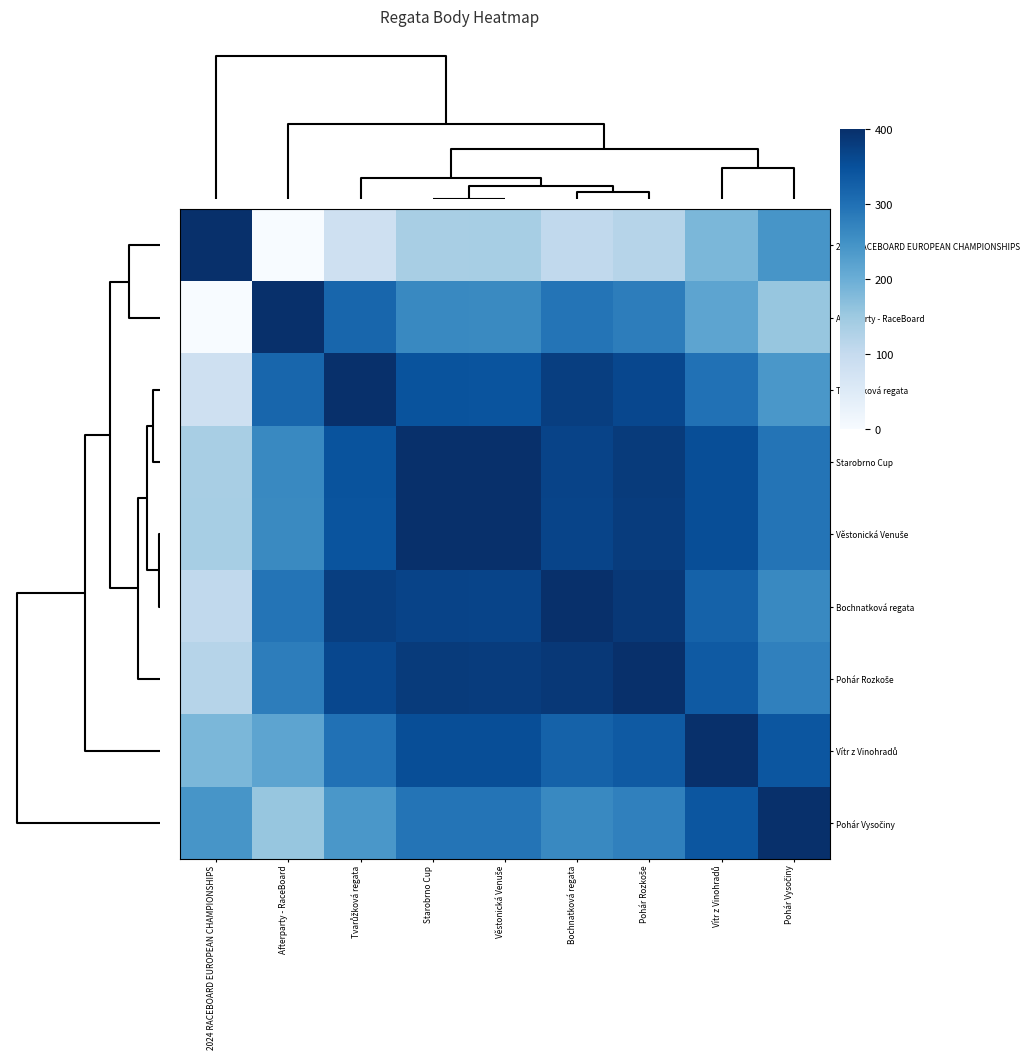

What is the spread (max minus min) of values at Starobrno Cup?

263.0